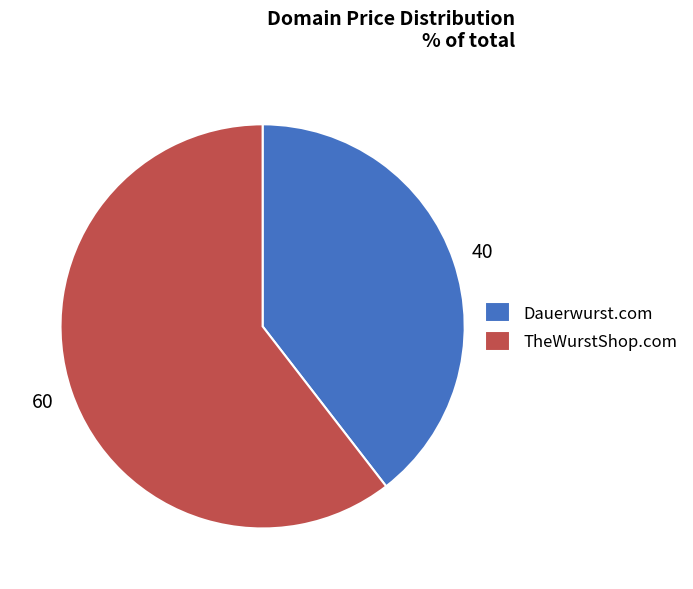

What is the majority slice?

TheWurstShop.com